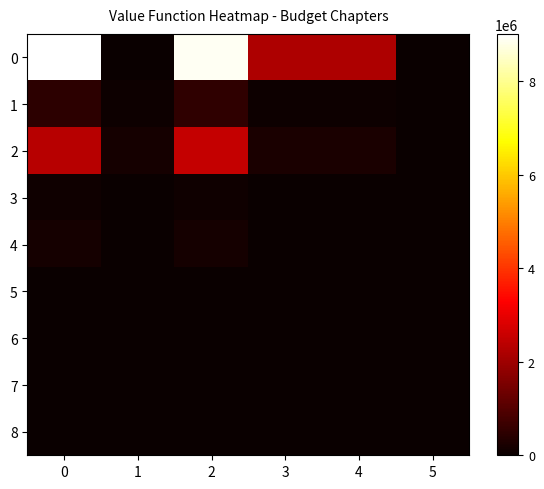

What is the maximum value shown in the chart?

9018766.0